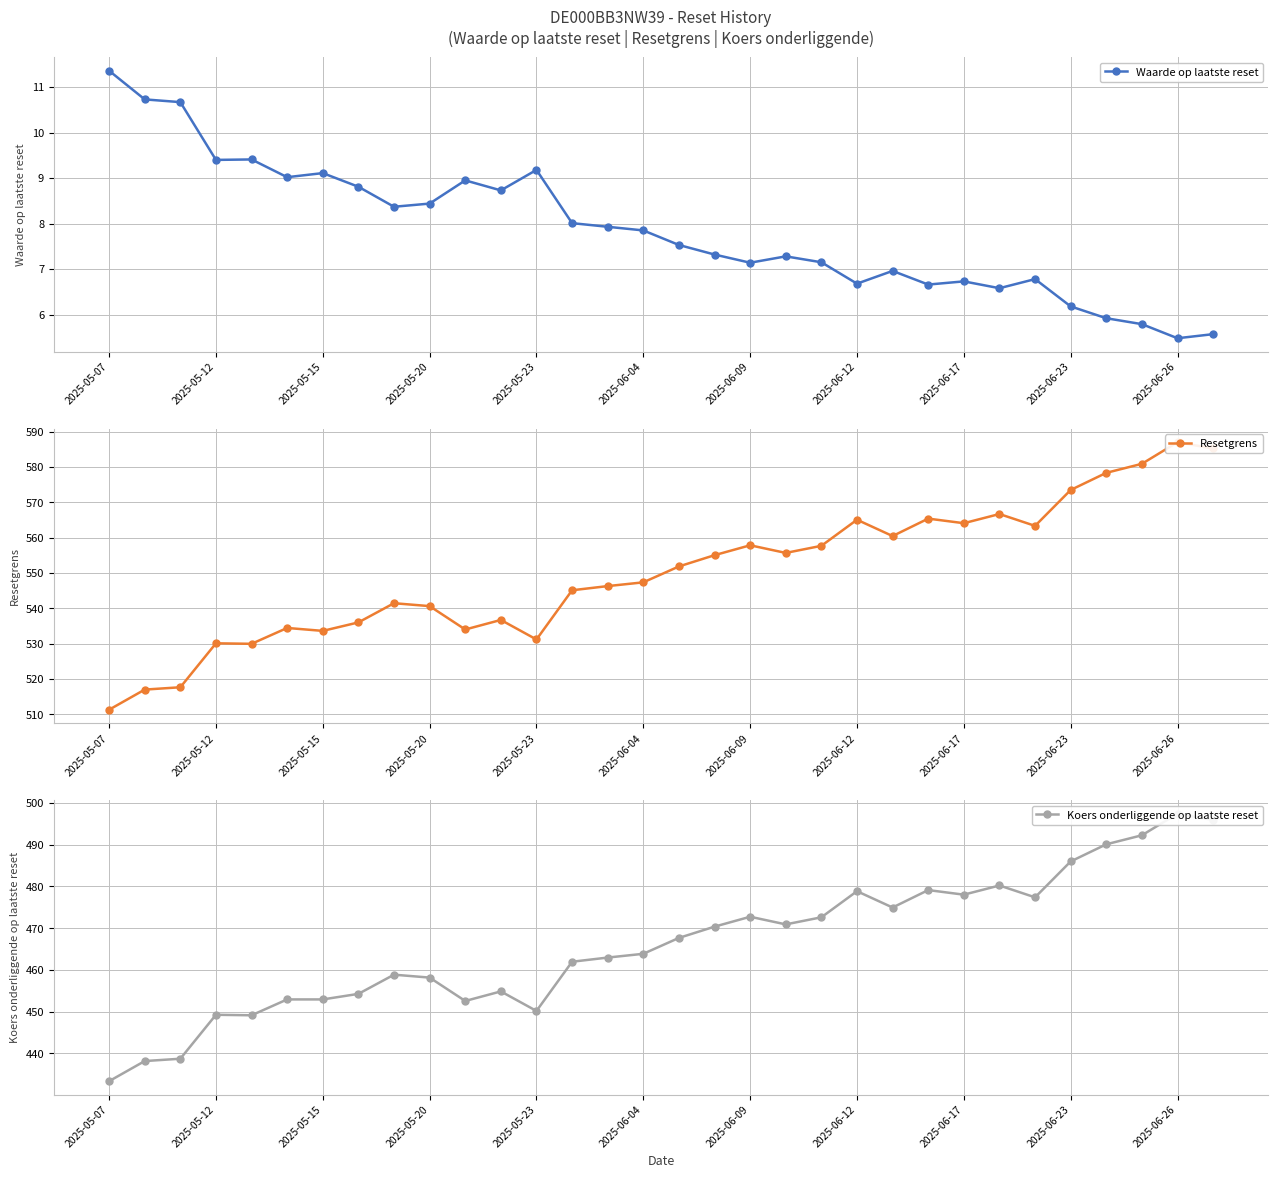

Is it true that Waarde op laatste reset equals 3.5 at 2025-05-12?

False